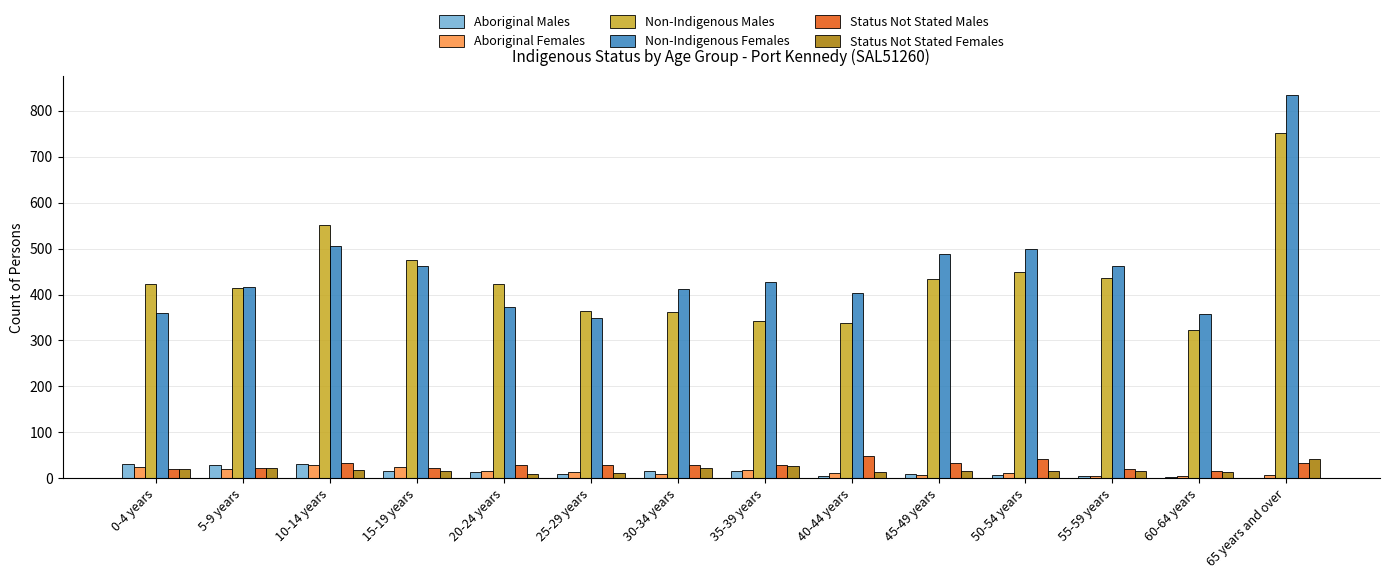

At which category is the sum across all series the highest?

65 years and over